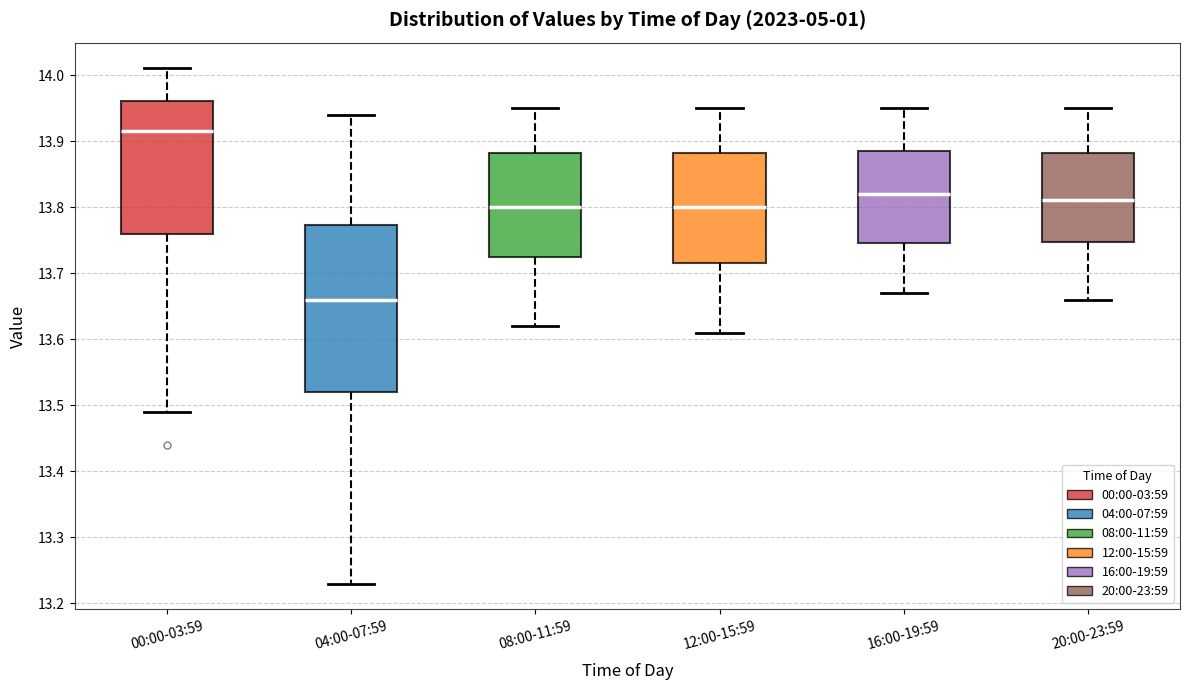

Which box's median line is the lowest?

04:00-07:59